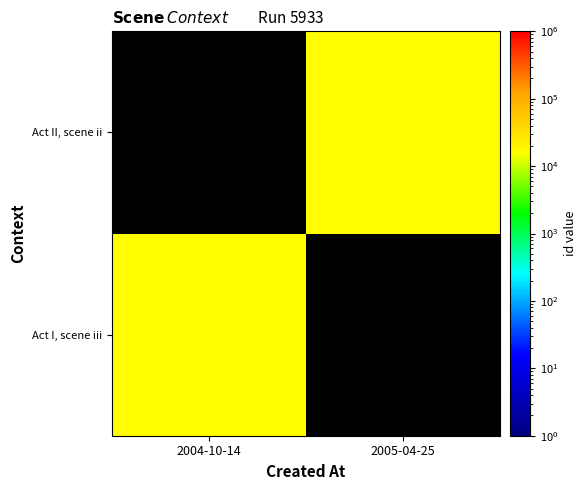

Which label corresponds to the largest value in the chart?

2005-04-25